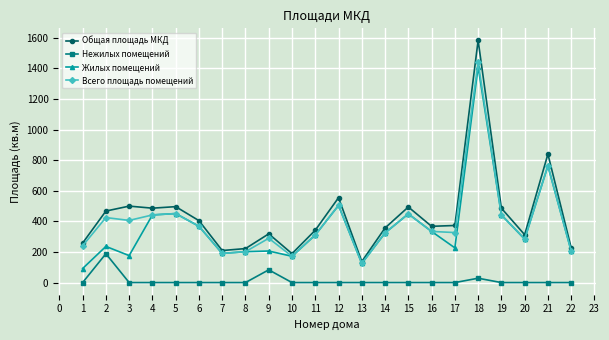

True or false: Всего площадь помещений and Нежилых помещений cross at least once.

False